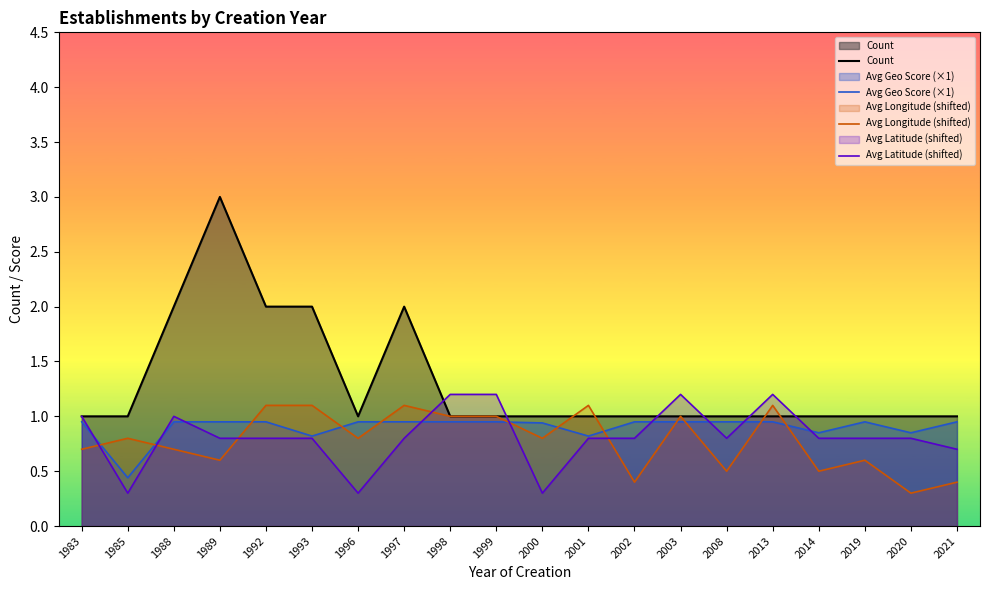

True or false: Avg Geo Score (×1) has a value of 0.9 at 2002.

True